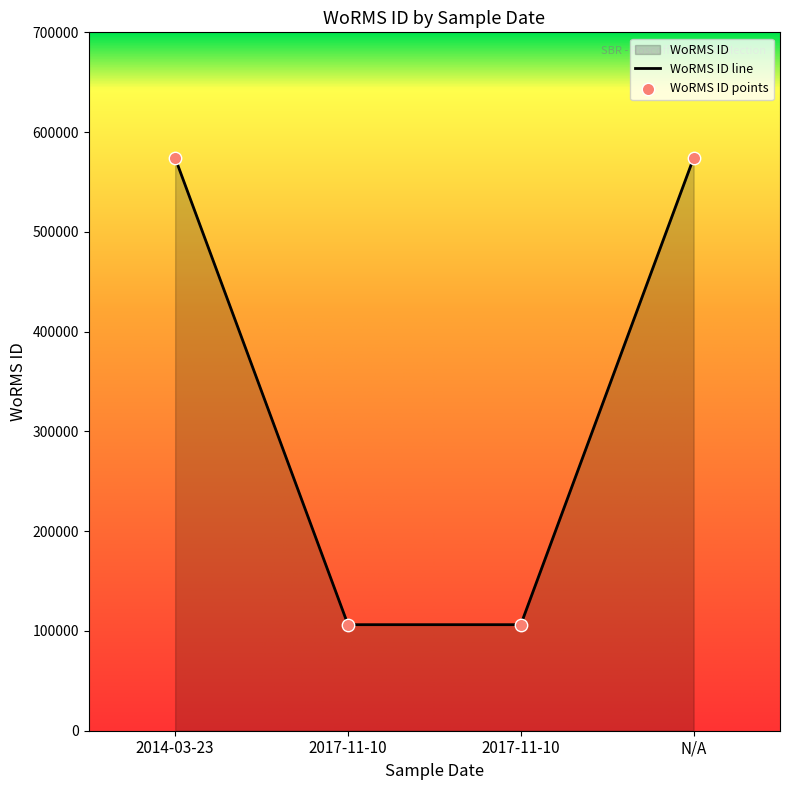

What is the ratio of the value at 2017-11-10 to the value at 2017-11-10?

1.0